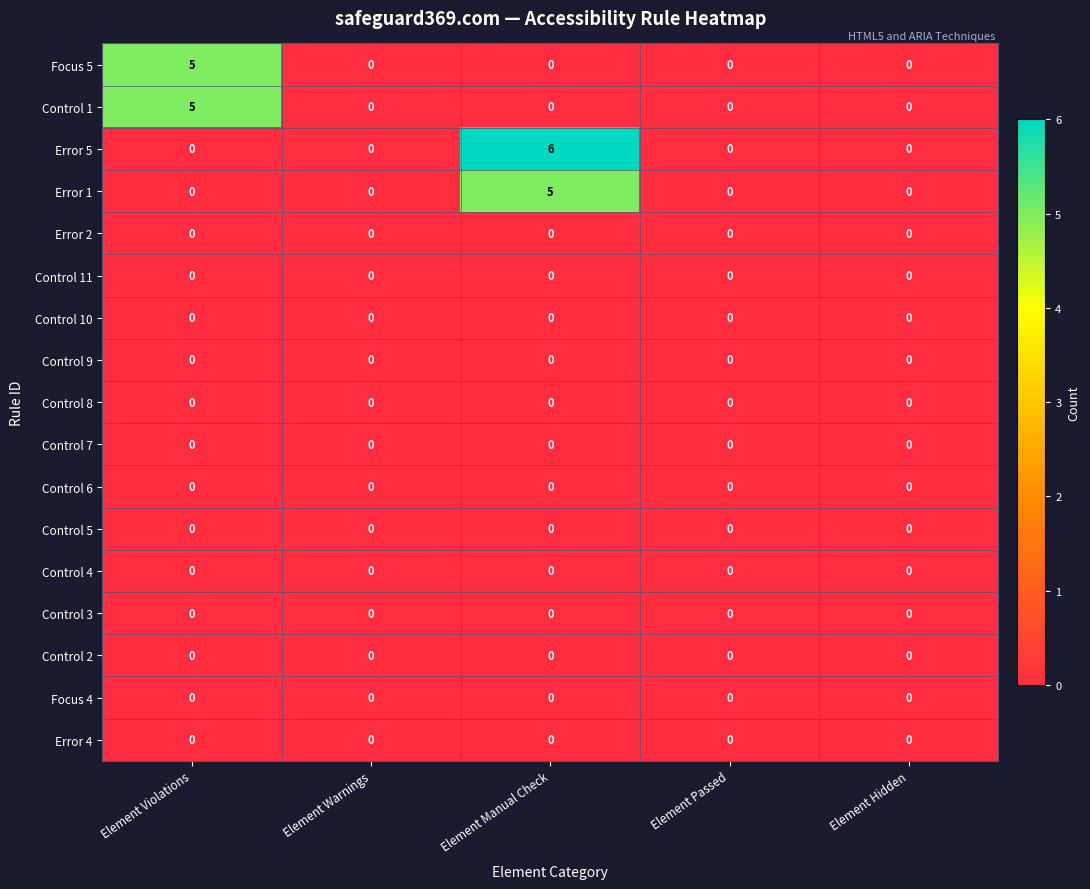

The value of Control 8 at Element Warnings is 0. True or false?

True